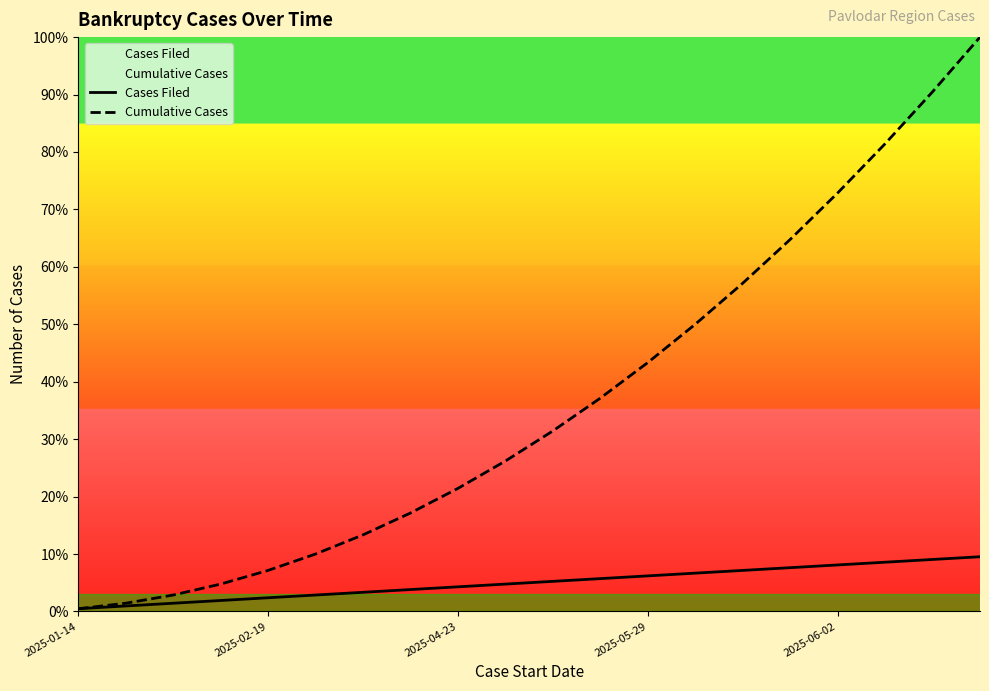

How many values in the Cumulative Cases series are below 31?

10